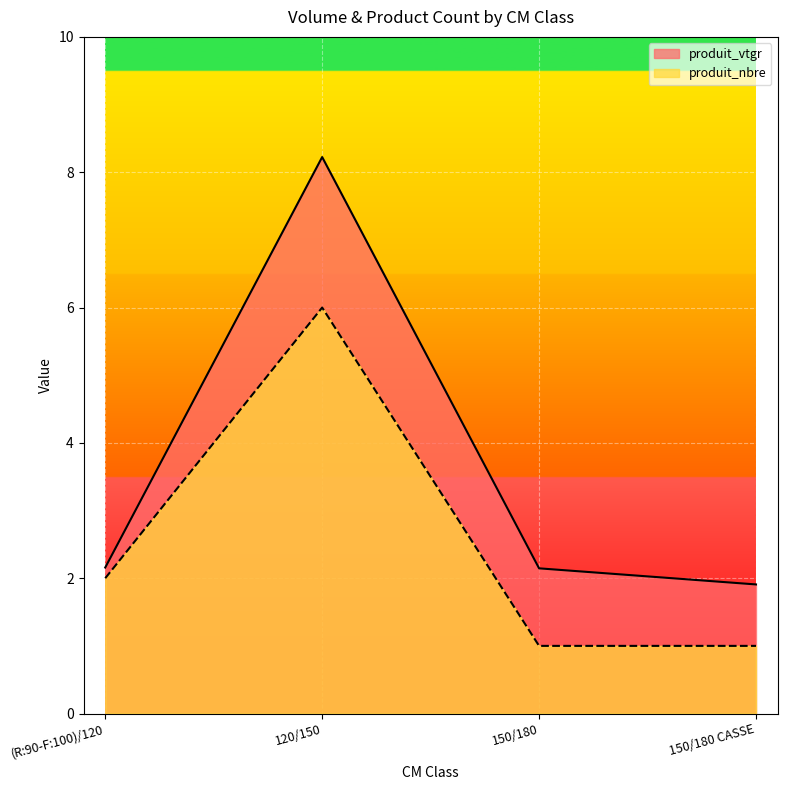

What is the label of the 2nd point from the right?

150/180